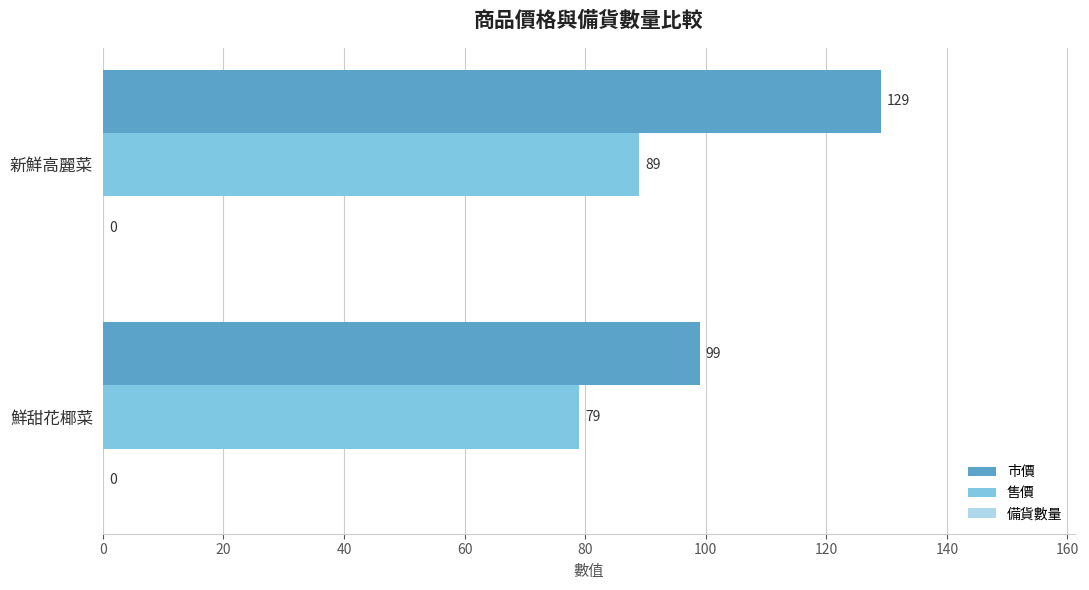

At 鮮甜花椰菜, list the series in order from largest to smallest.

市價, 售價